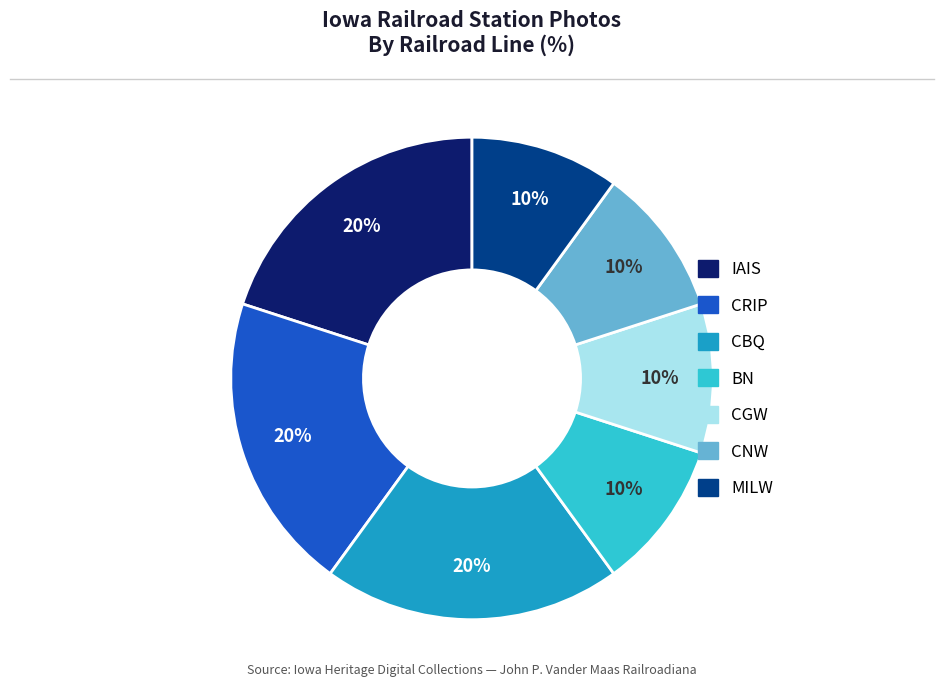

Count the number of slices in the pie.

7